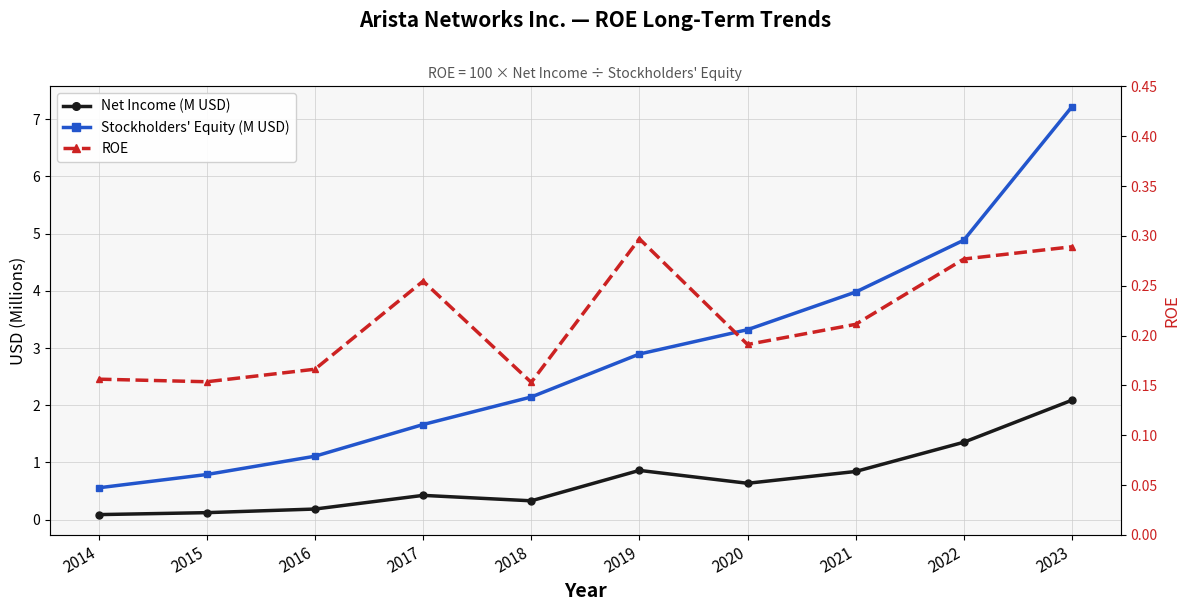

What is the sum of all ROE values?

2.1